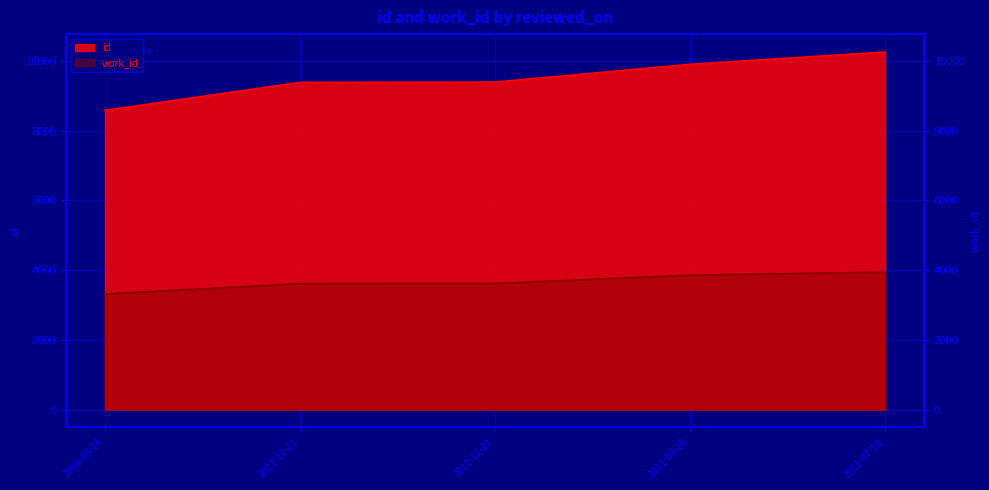

List the labels in order of id value, largest first.

2011-07-18, 2011-05-26, 2011-12-21, 2011-12-21, 2008-09-24